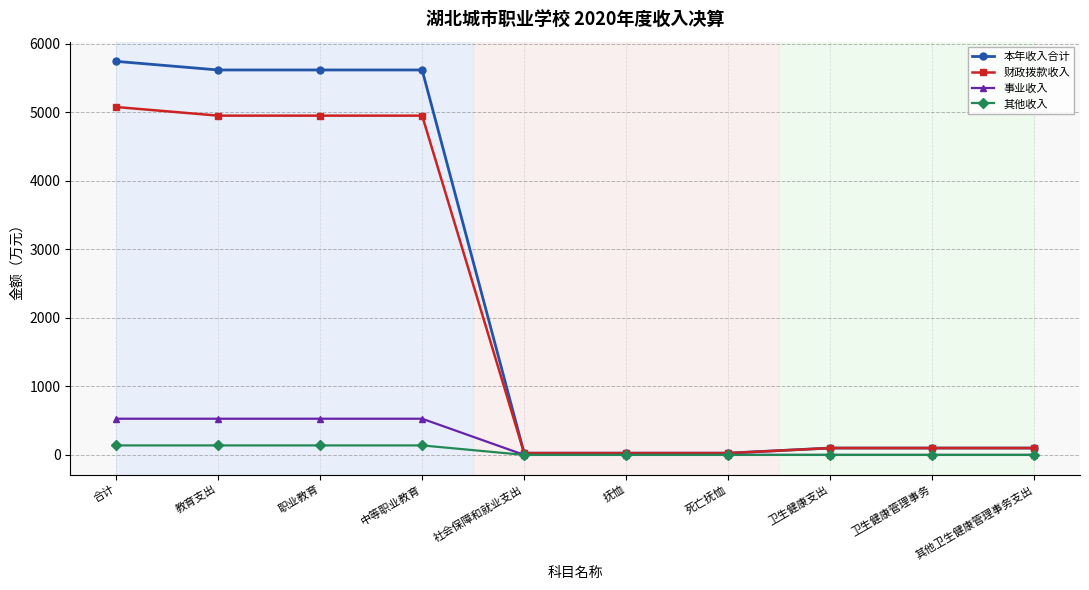

Rank the series at 合计 from lowest to highest value.

其他收入, 事业收入, 财政拨款收入, 本年收入合计